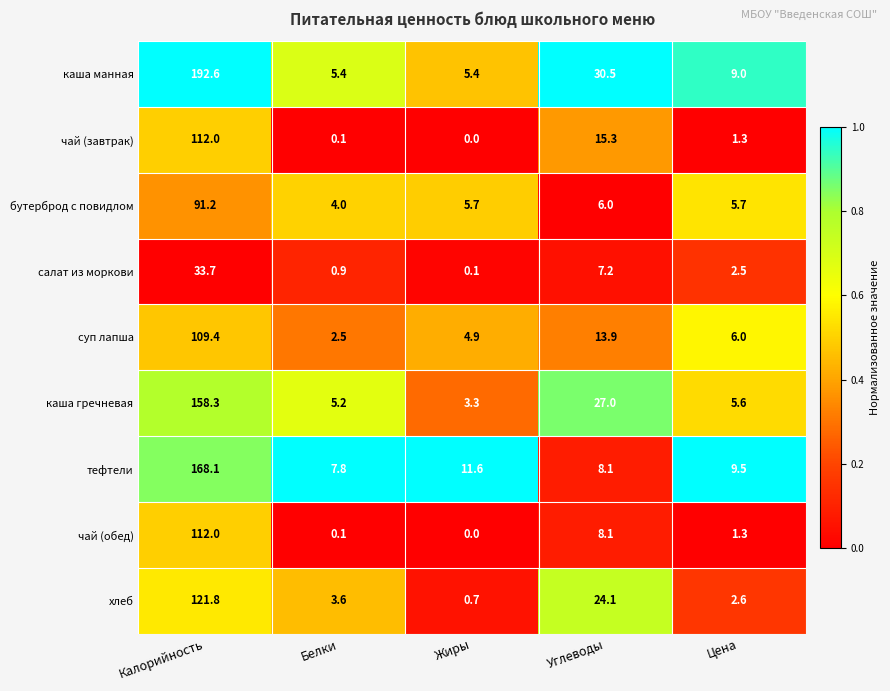

What is the lowest value of the каша гречневая series?

3.3